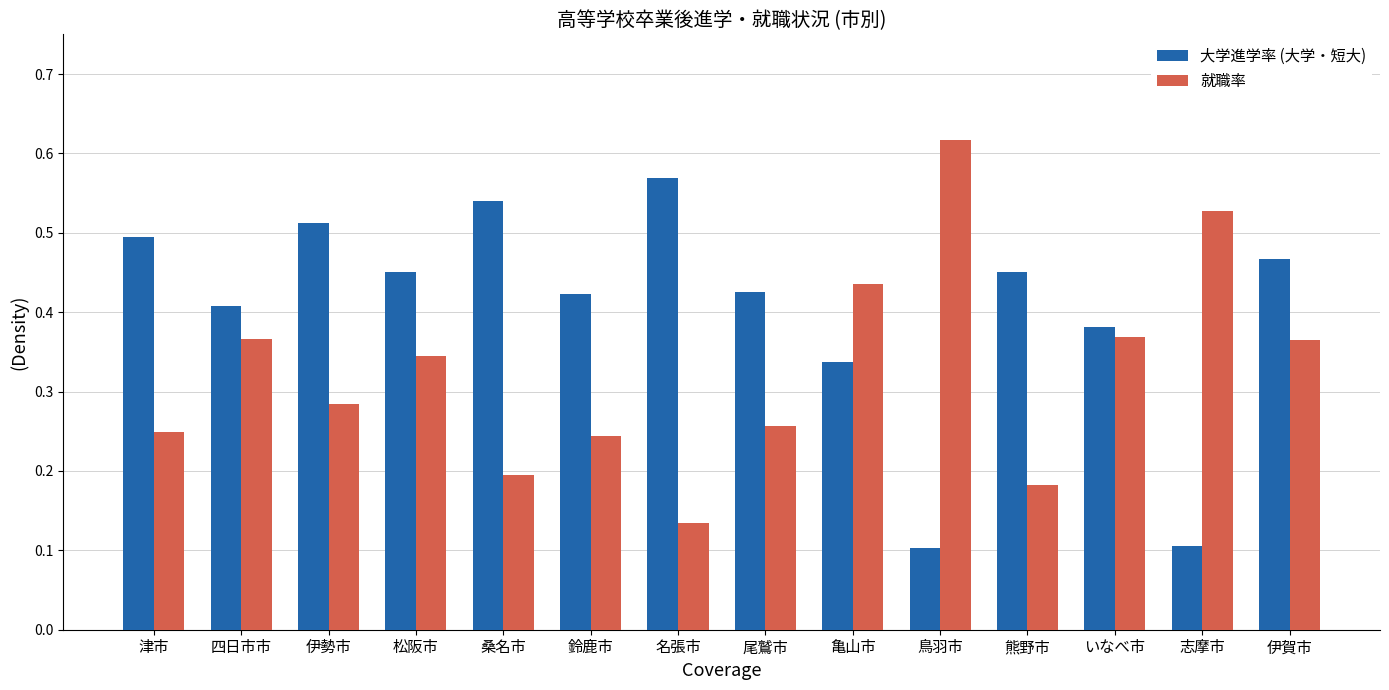

At 伊賀市, list the series in order from smallest to largest.

就職率, 大学進学率 (大学・短大)